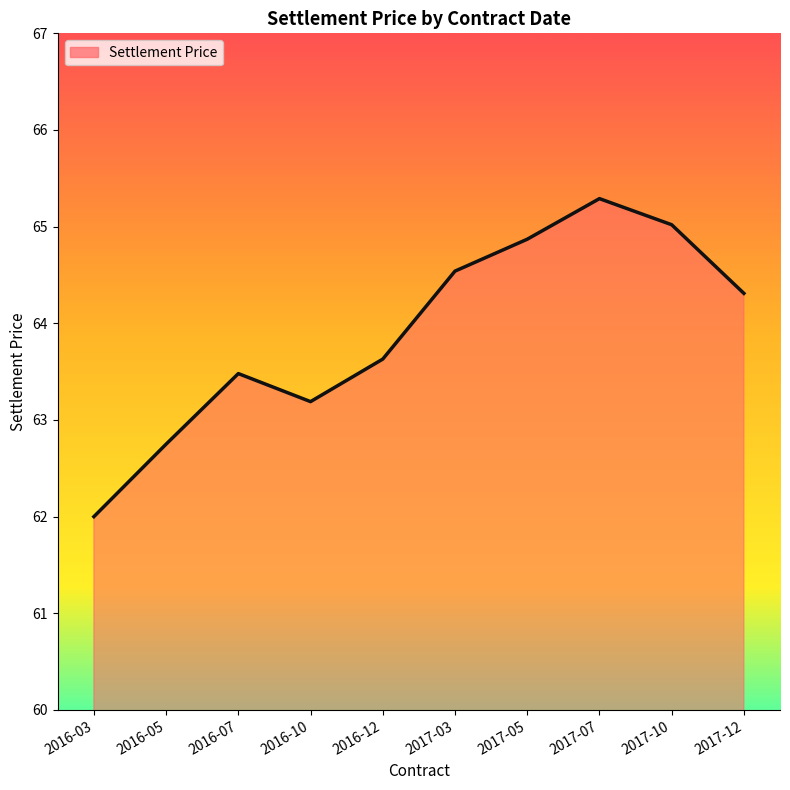

How many distinct data groups are displayed?

1